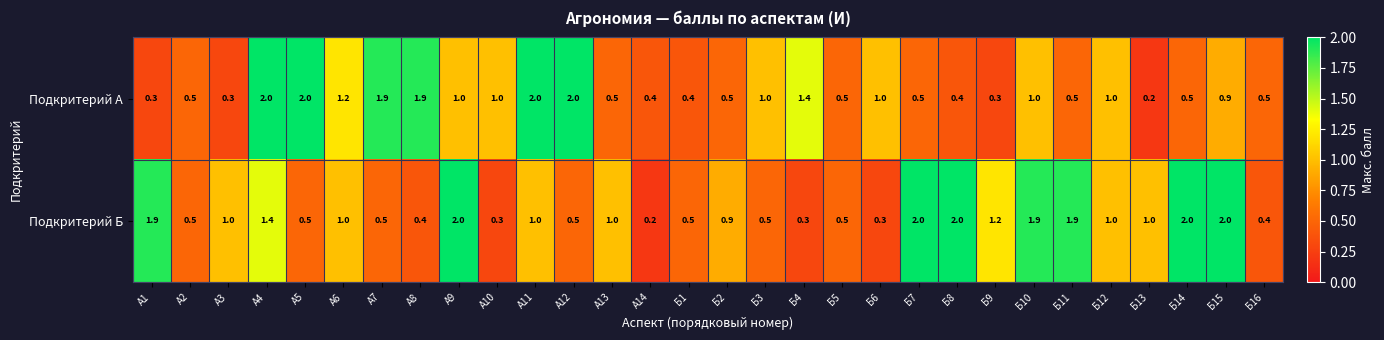

What is the difference between the highest and lowest values at Б8?

1.6